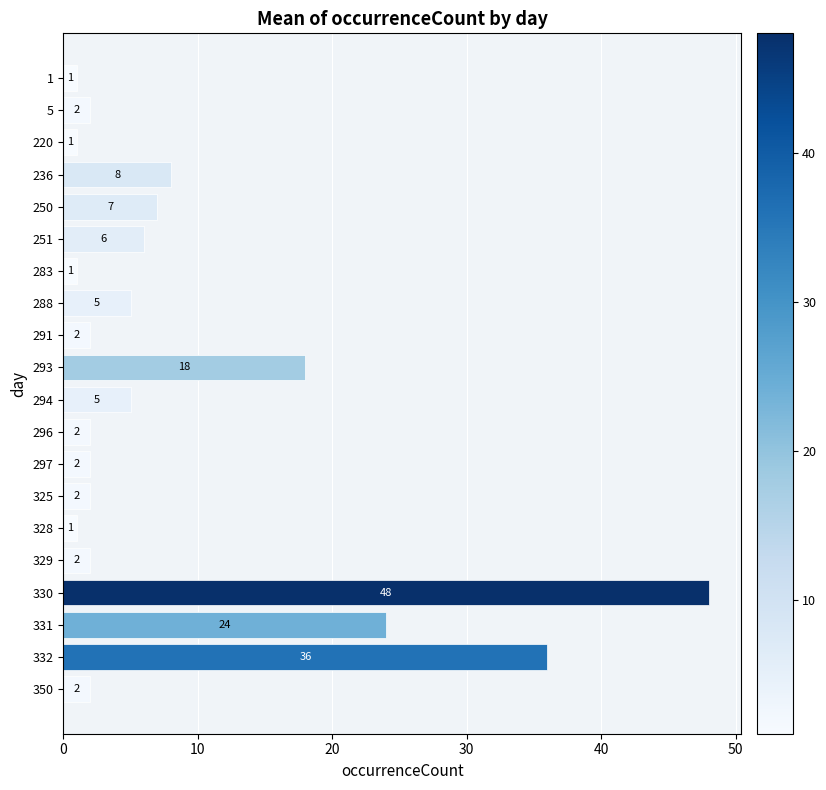

What is the ratio of the value at 236 to the value at 297?

4.0